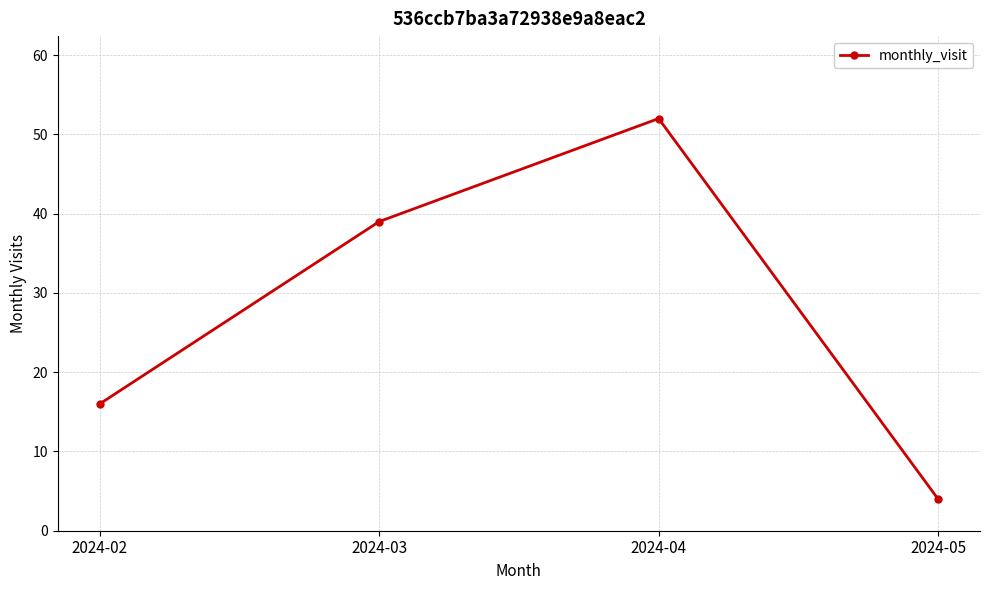

What is the difference between the values at 2024-02 and 2024-04?

36